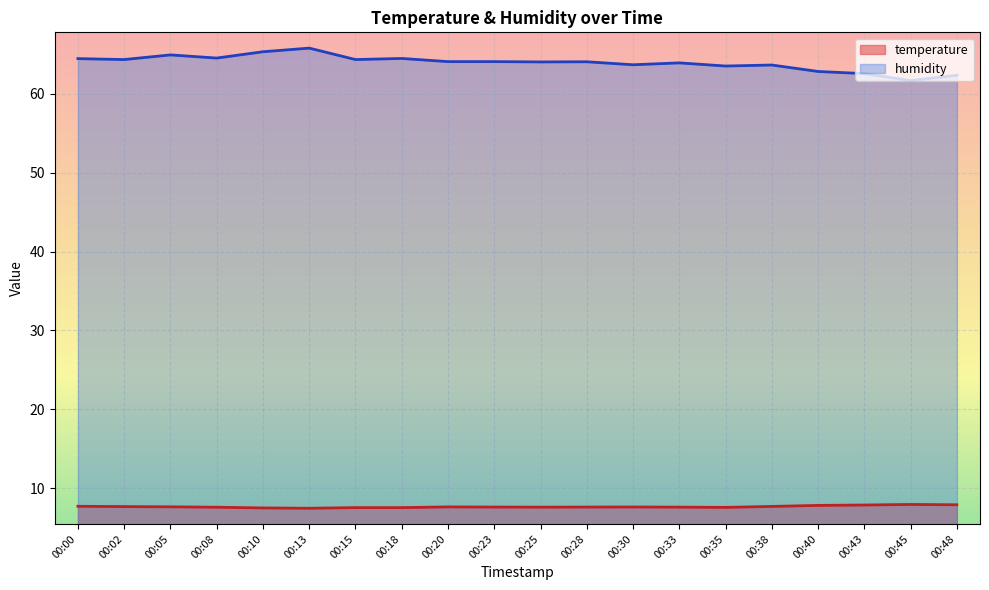

The humidity series shows 105.5 at 00:25. True or false?

False